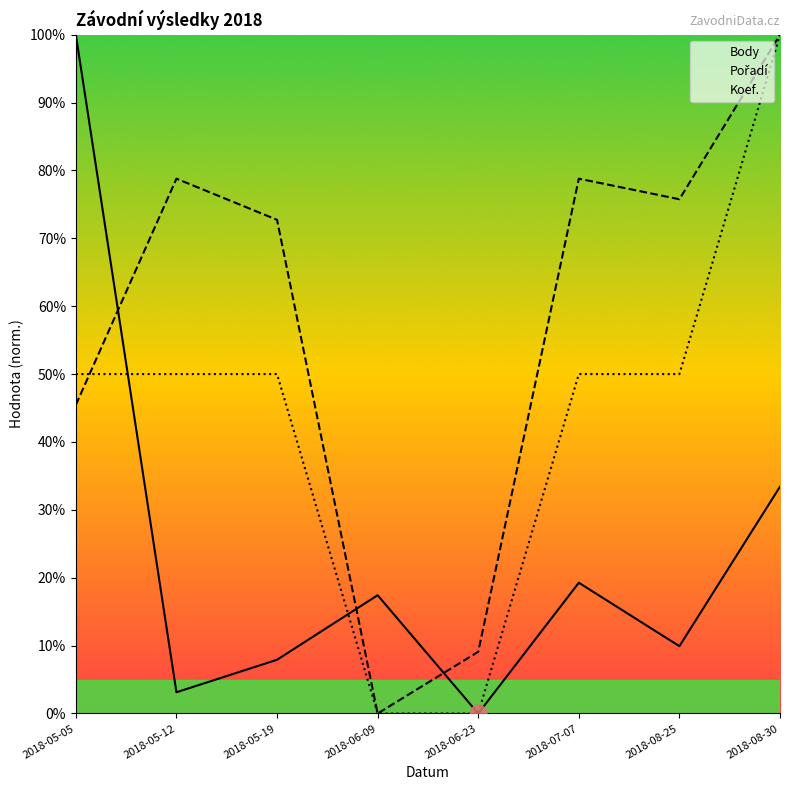

What is the sum of the Koef. values at 2018-05-19 and 2018-05-05?

100.0